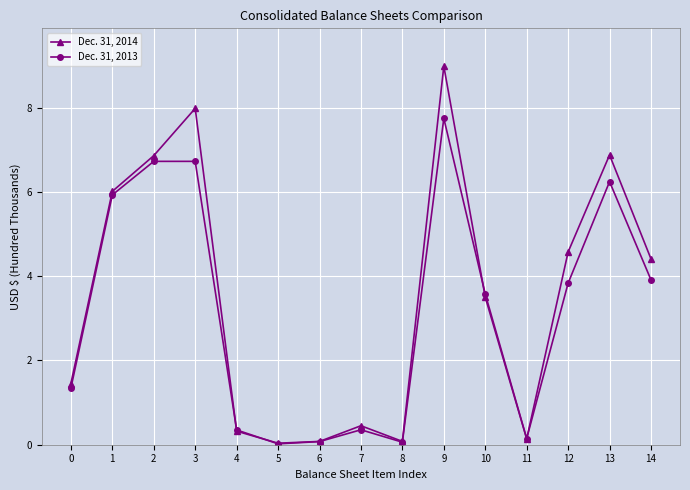

Is the value of Dec. 31, 2013 at 4 greater than the value of Dec. 31, 2014 at 13?

No